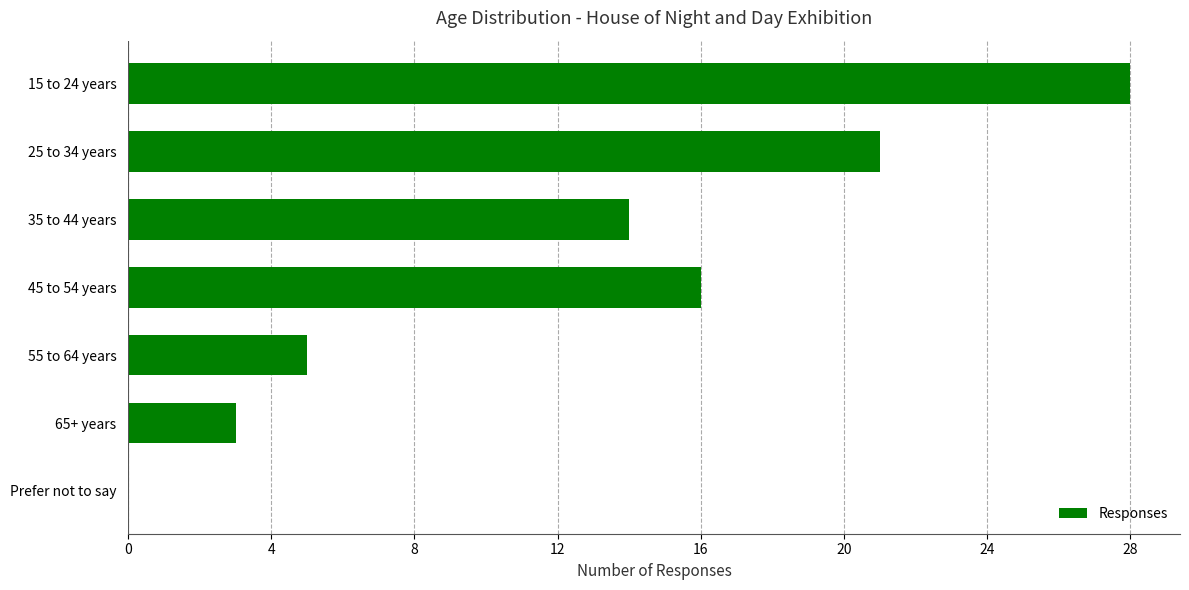

The value at 45 to 54 years is 16. True or false?

True